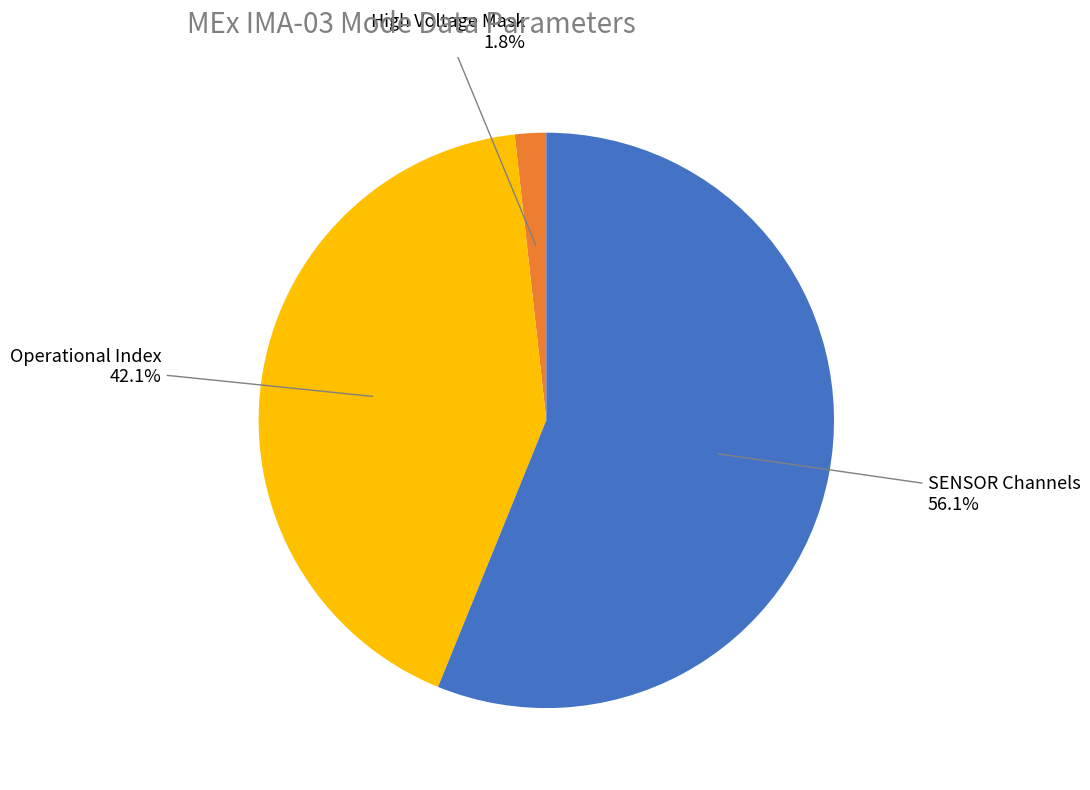

Count the number of slices in the pie.

3